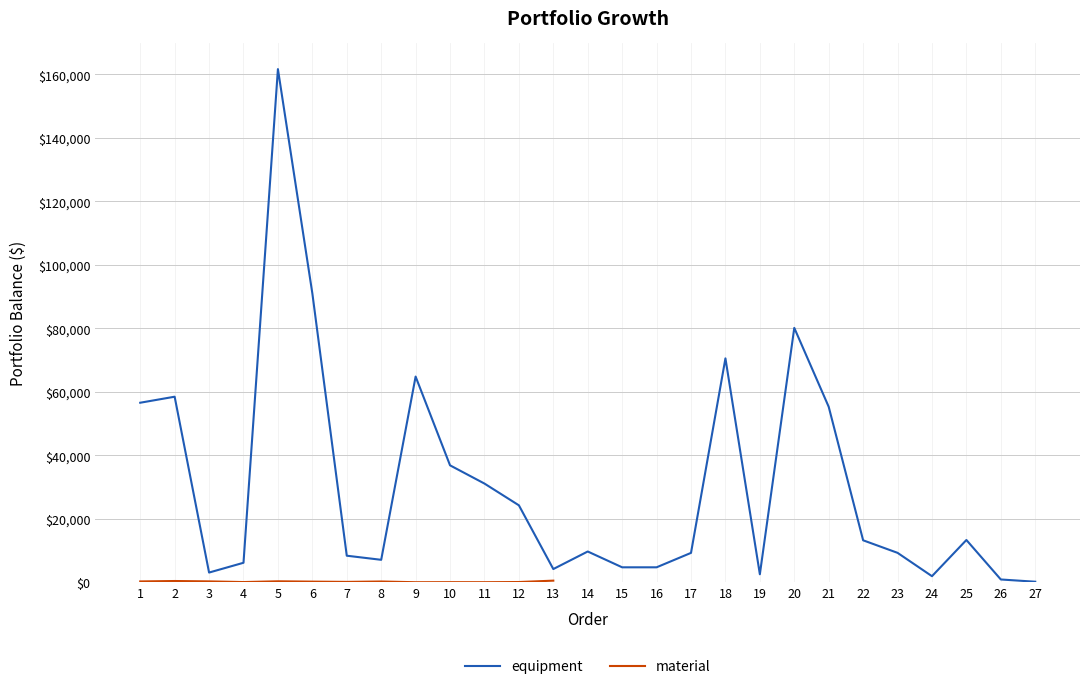

List the labels in order of value, largest first.

5, 6, 20, 18, 9, 2, 1, 21, 10, 11, 12, 25, 22, 14, 23, 17, 7, 8, 4, 15, 16, 13, 3, 19, 24, 26, 27